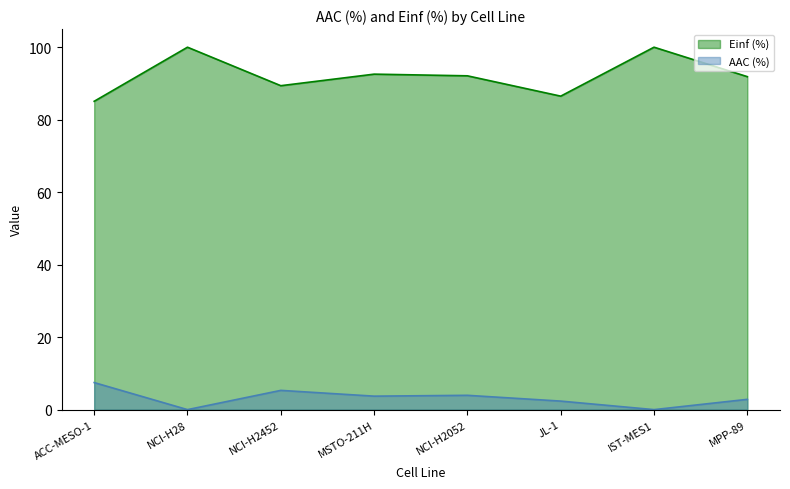

What is the total value across all series at JL-1?

88.8